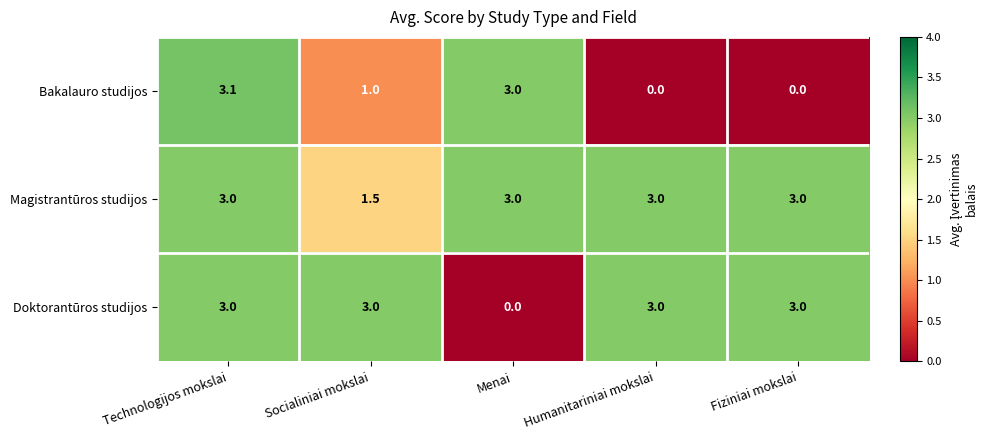

Which series has the largest range (max minus min)?

Bakalauro studijos